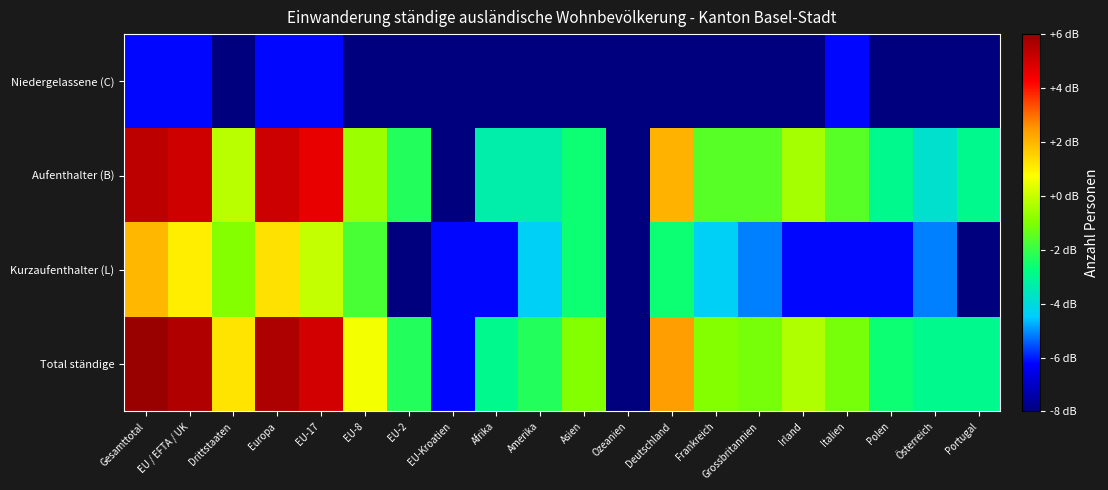

Reading right to left, what are all the values shown in this chart?

Total ständige: Portugal=1.9	Österreich=1.9	Polen=2.1	Italien=2.6	Irland=2.9	Grossbritannien=2.6	Frankreich=2.7	Deutschland=4.0	Ozeanien=0.0	Asien=2.7	Amerika=2.2	Afrika=1.9	EU-Kroatien=0.7	EU-2=2.2	EU-8=3.3	EU-17=5.0	Europa=5.2	Drittstaaten=3.5	EU / EFTA / UK=5.2	Gesamttotal=5.4
Kurzaufenthalter (L): Portugal=0.0	Österreich=1.1	Polen=0.7	Italien=0.7	Irland=0.7	Grossbritannien=1.1	Frankreich=1.4	Deutschland=2.1	Ozeanien=0.0	Asien=2.1	Amerika=1.4	Afrika=0.7	EU-Kroatien=0.7	EU-2=0.0	EU-8=2.4	EU-17=3.0	Europa=3.6	Drittstaaten=2.7	EU / EFTA / UK=3.5	Gesamttotal=3.8
Aufenthalter (B): Portugal=1.9	Österreich=1.6	Polen=1.9	Italien=2.5	Irland=2.9	Grossbritannien=2.5	Frankreich=2.5	Deutschland=3.9	Ozeanien=0.0	Asien=2.1	Amerika=1.8	Afrika=1.8	EU-Kroatien=0.0	EU-2=2.2	EU-8=2.8	EU-17=4.8	Europa=5.0	Drittstaaten=3.0	EU / EFTA / UK=5.0	Gesamttotal=5.1
Niedergelassene (C): Portugal=0.0	Österreich=0.0	Polen=0.0	Italien=0.7	Irland=0.0	Grossbritannien=0.0	Frankreich=0.0	Deutschland=0.0	Ozeanien=0.0	Asien=0.0	Amerika=0.0	Afrika=0.0	EU-Kroatien=0.0	EU-2=0.0	EU-8=0.0	EU-17=0.7	Europa=0.7	Drittstaaten=0.0	EU / EFTA / UK=0.7	Gesamttotal=0.7